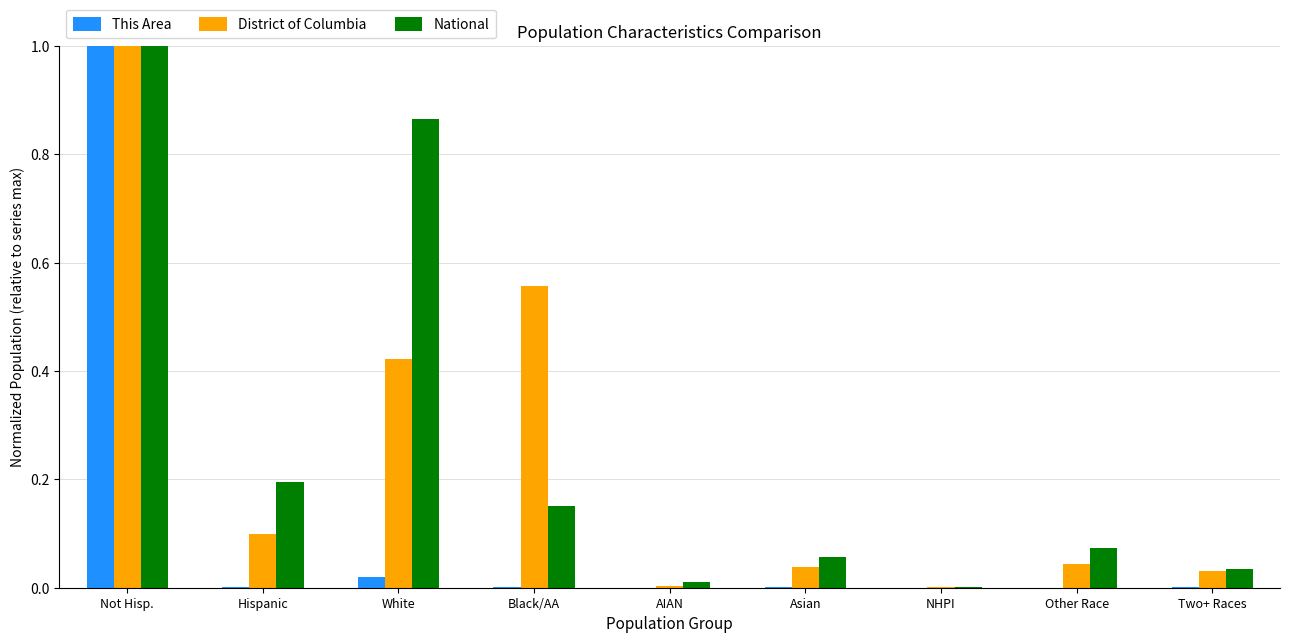

Between White and AIAN, which series saw the biggest shift?

National